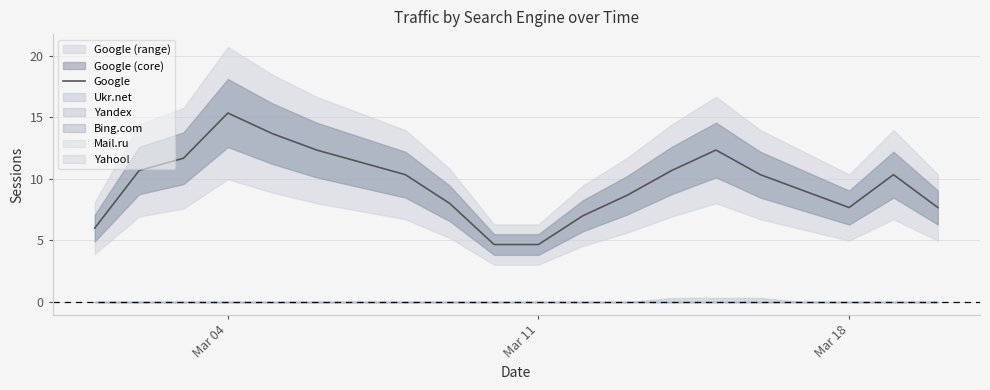

True or false: Google has a value of 6.6 at Mar 04.

False